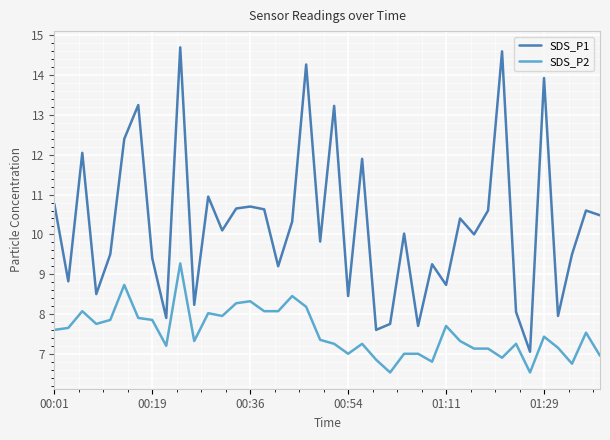

Which series has the largest range (max minus min)?

SDS_P1